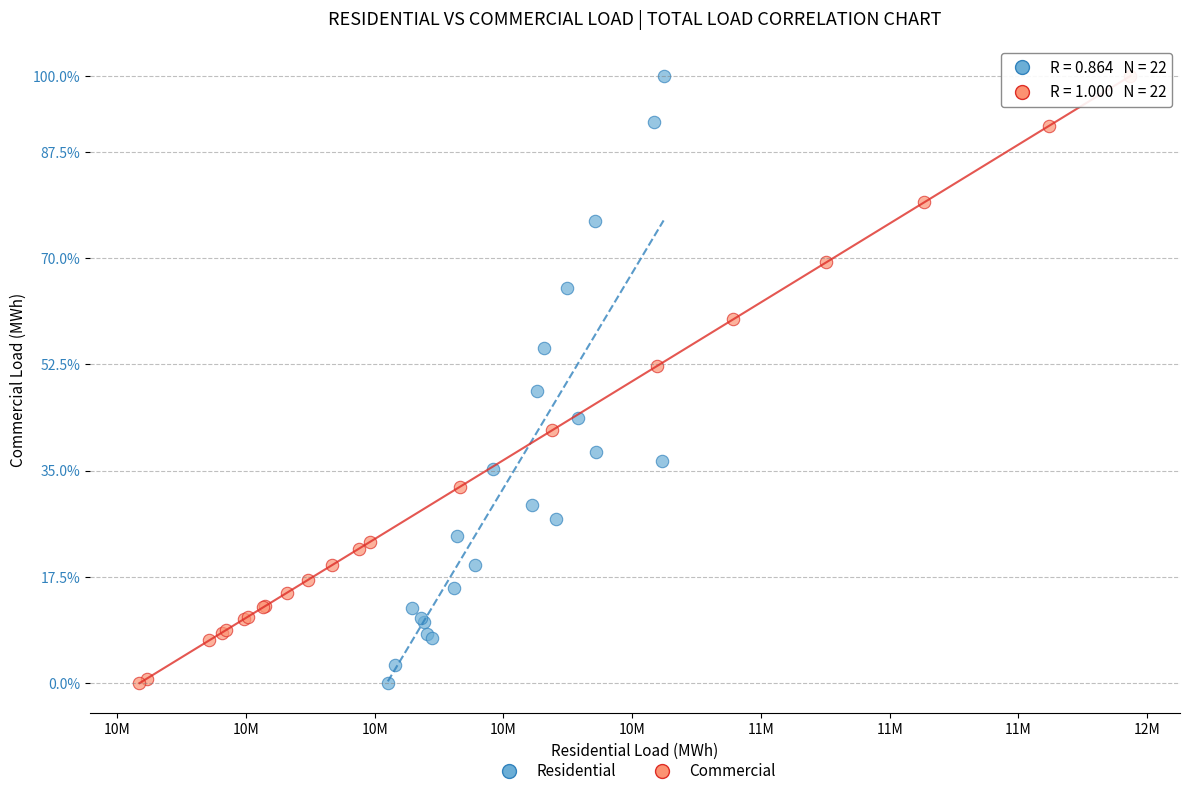

What are all the series names shown in the legend?

Residential, Commercial